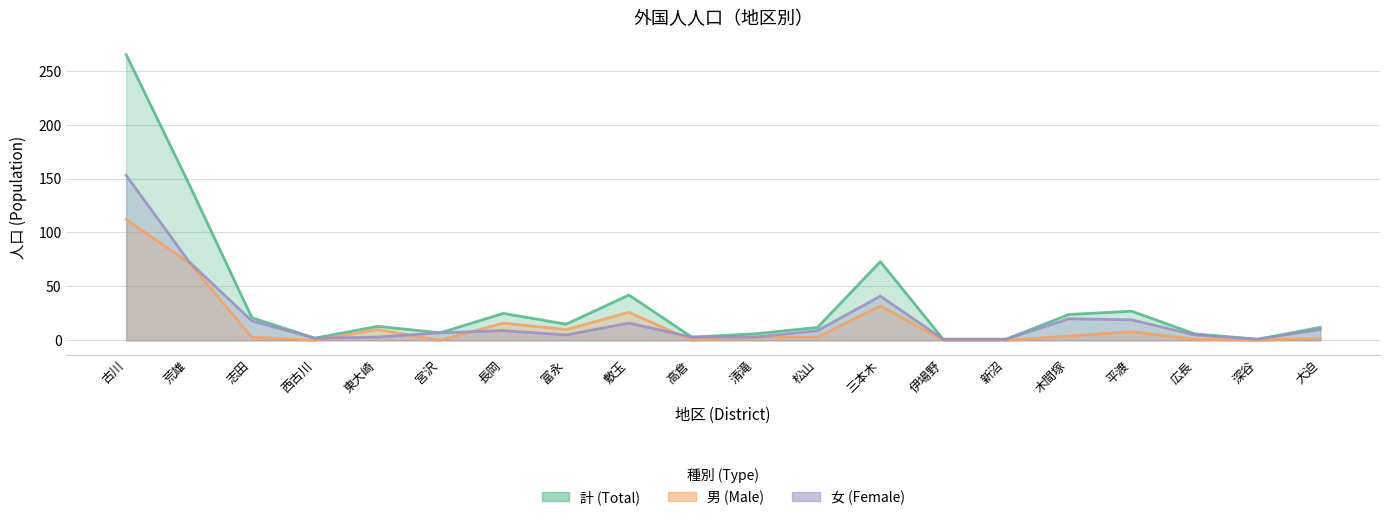

What is the label of the 12th point from the left?

松山